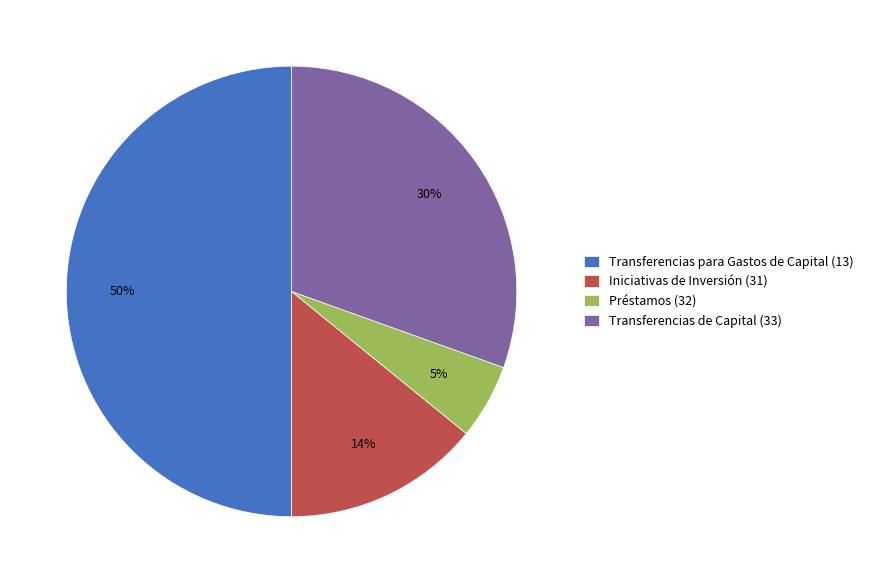

How many segments does this pie chart have?

4